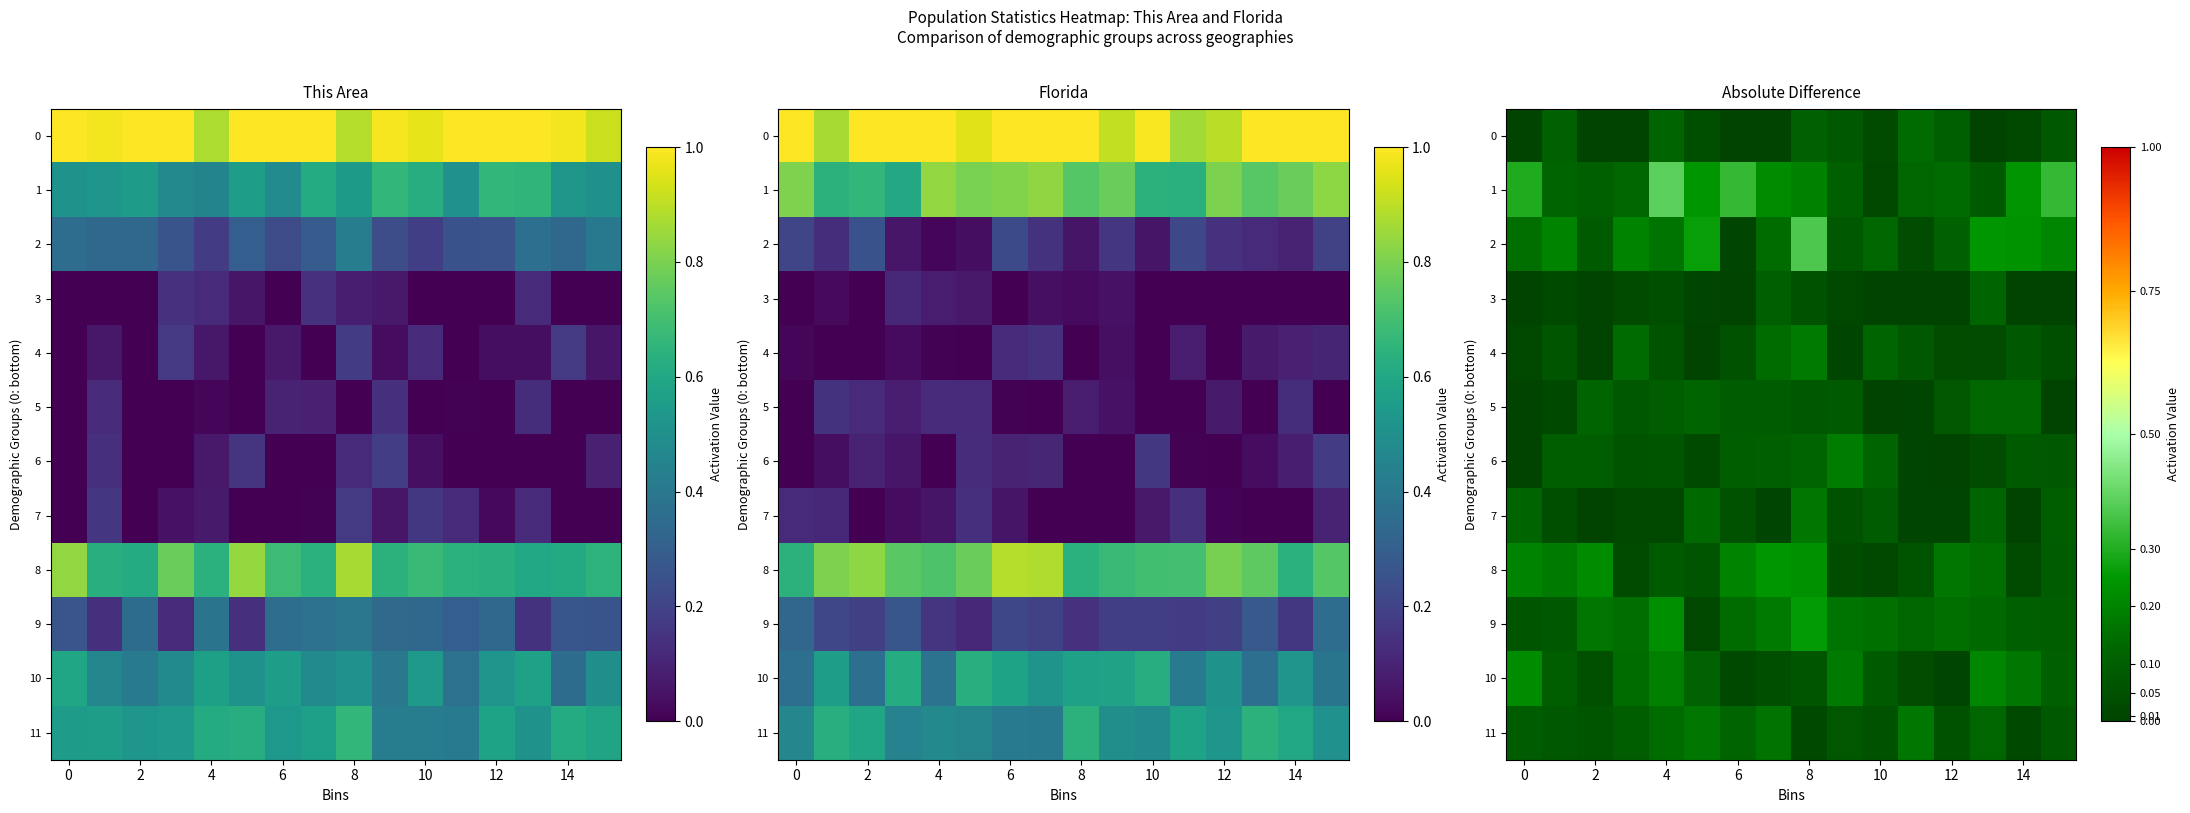

What is the approximate value of 5 at 4?

0.1